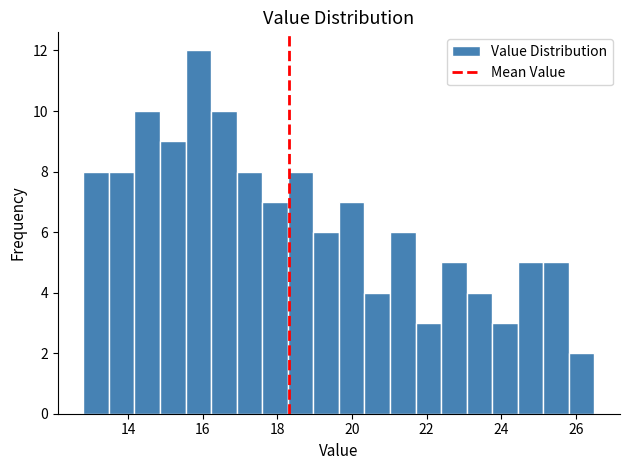

Around what value on the x-axis is the tallest bar? Give the approximate position of its centre, as read against the axis.

15.8